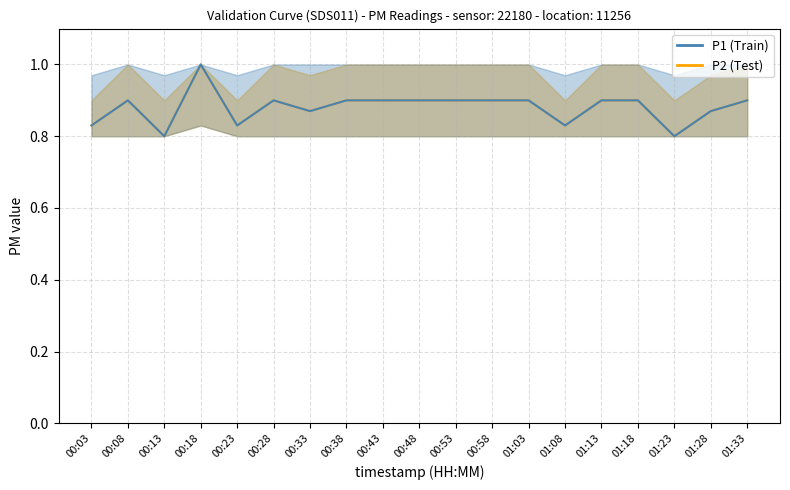

Reading right to left, extract all data points from this chart.

P2 mean: 01:33=0.9	01:28=0.9	01:23=0.8	01:18=0.9	01:13=0.9	01:08=0.8	01:03=0.9	00:58=0.9	00:53=0.9	00:48=0.9	00:43=0.9	00:38=0.9	00:33=0.9	00:28=0.9	00:23=0.8	00:18=1.0	00:13=0.8	00:08=0.9	00:03=0.8
P1 mean: 01:33=0.9	01:28=0.9	01:23=0.8	01:18=0.9	01:13=0.9	01:08=0.8	01:03=0.9	00:58=0.9	00:53=0.9	00:48=0.9	00:43=0.9	00:38=0.9	00:33=0.9	00:28=0.9	00:23=0.8	00:18=1.0	00:13=0.8	00:08=0.9	00:03=0.8